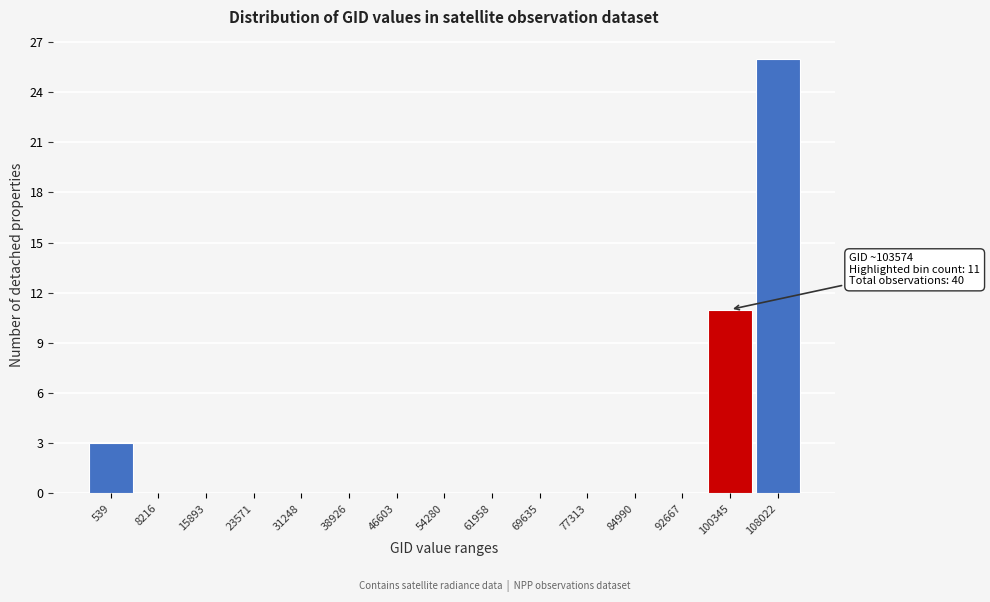

Reading left to right, list all the values displayed in this chart.

539=3	8216=0	15893=0	23571=0	31248=0	38926=0	46603=0	54280=0	61958=0	69635=0	77313=0	84990=0	92667=0	100345=11	108022=26